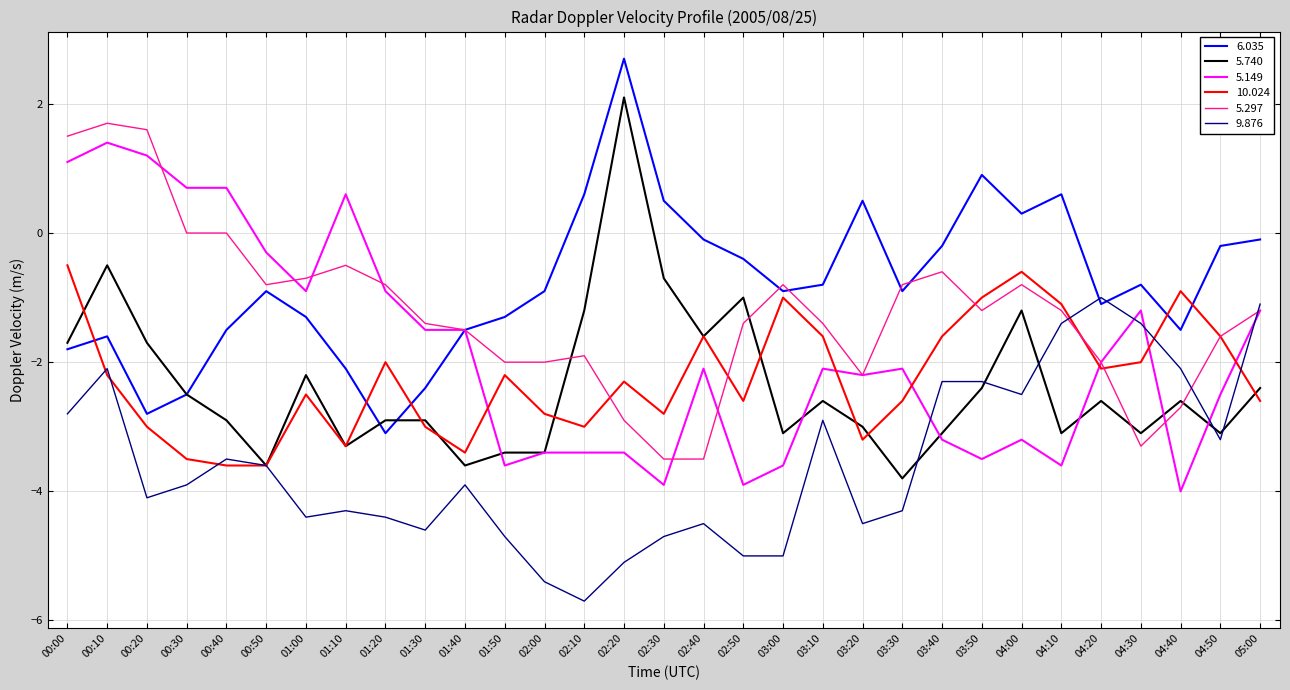

Which category has the lowest value across all series?

02:10